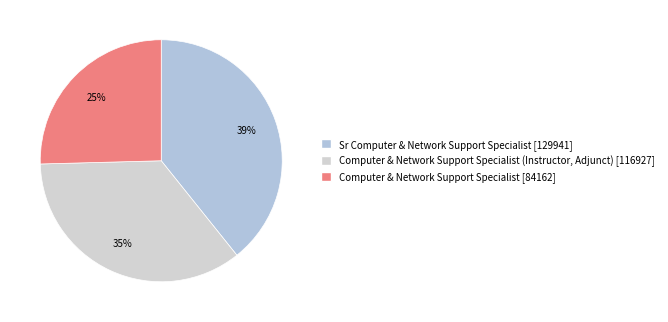

How many slices are in this pie chart?

3